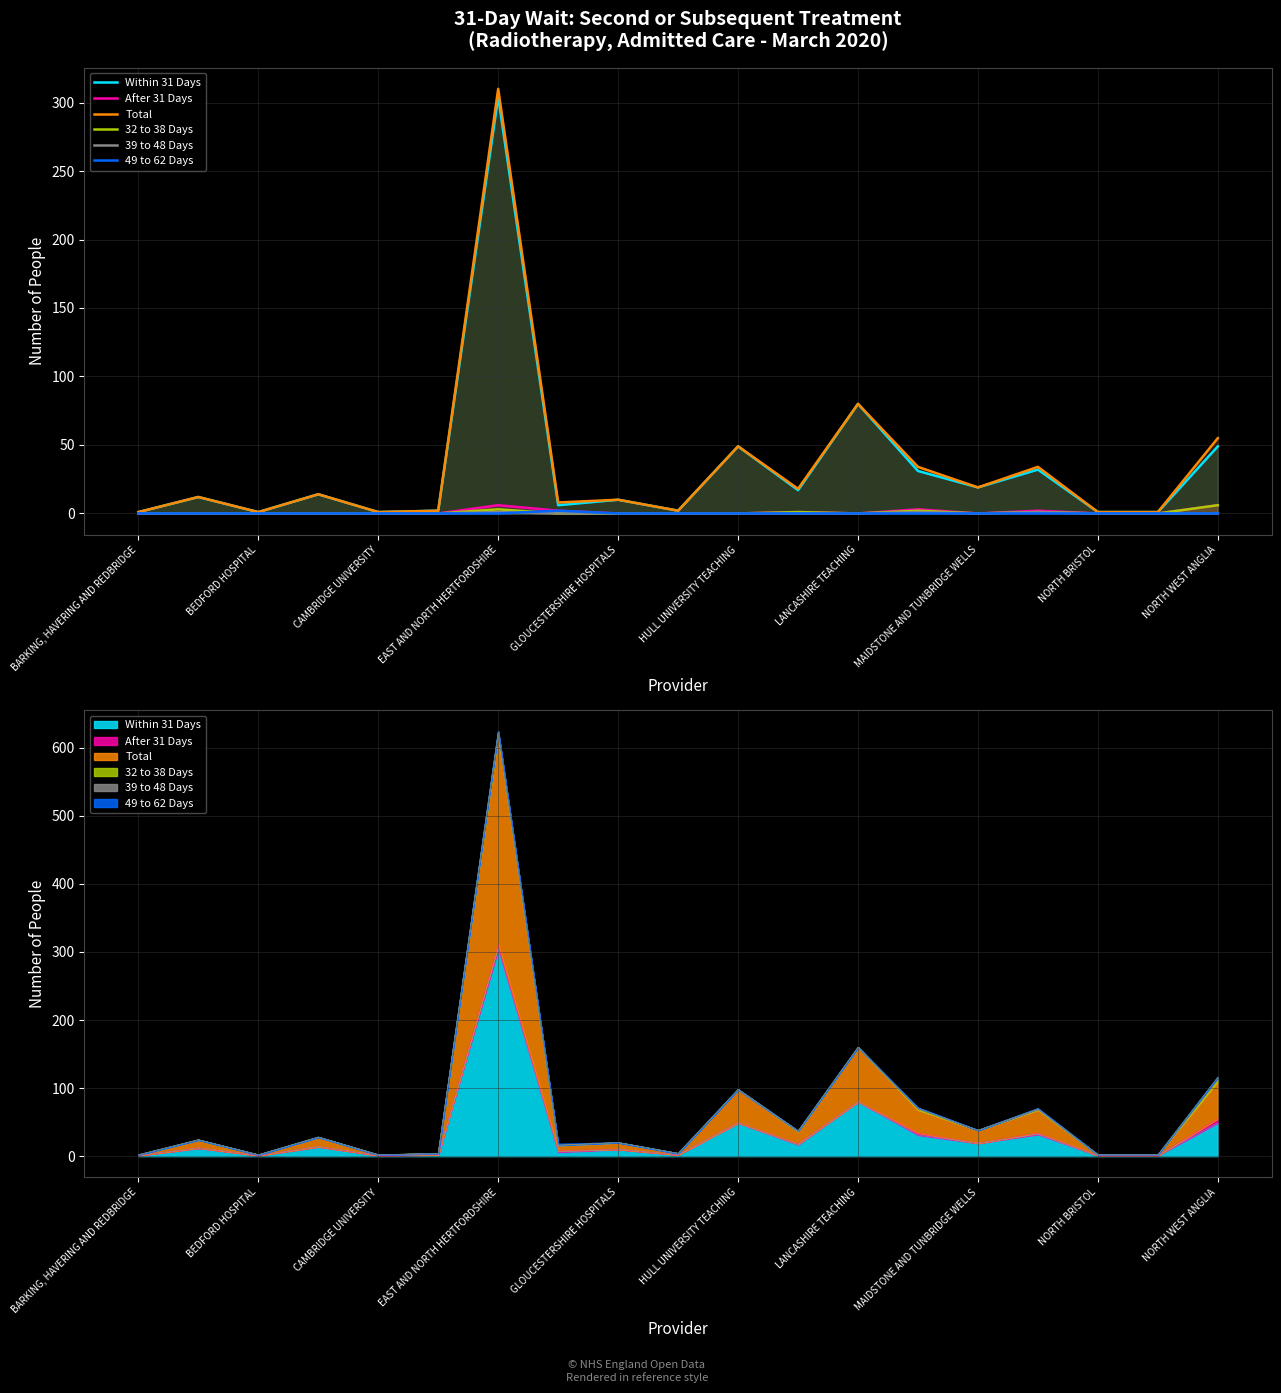

In 32 to 38 Days, how many points are higher than both neighbors (excluding endpoints)?

4